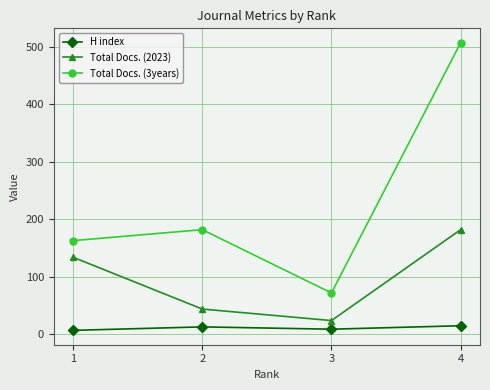

True or false: Total Docs. (2023) and H index cross at least once.

False